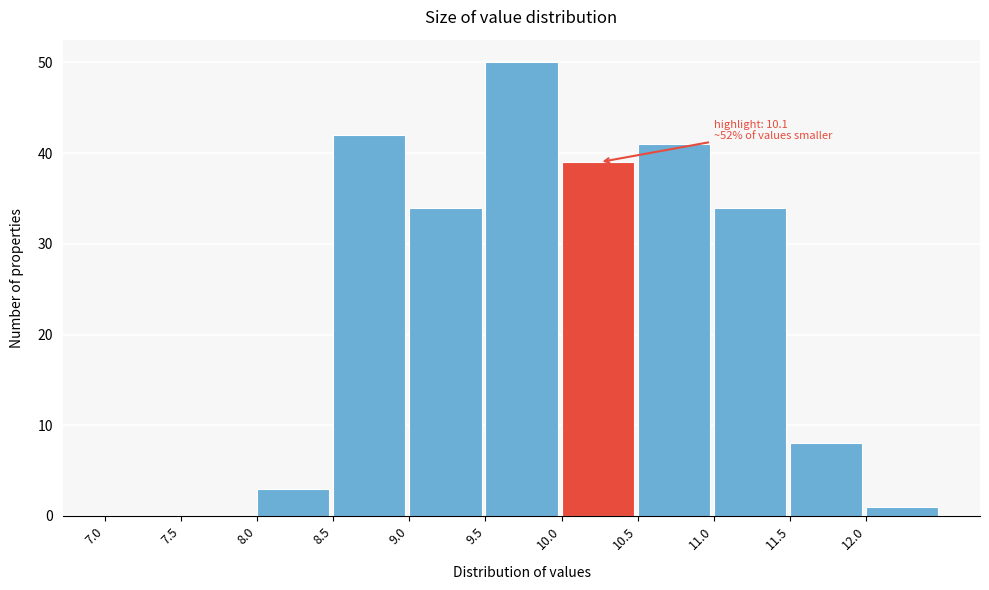

Which range on the x-axis has the tallest bar?

9.5 to 10.0